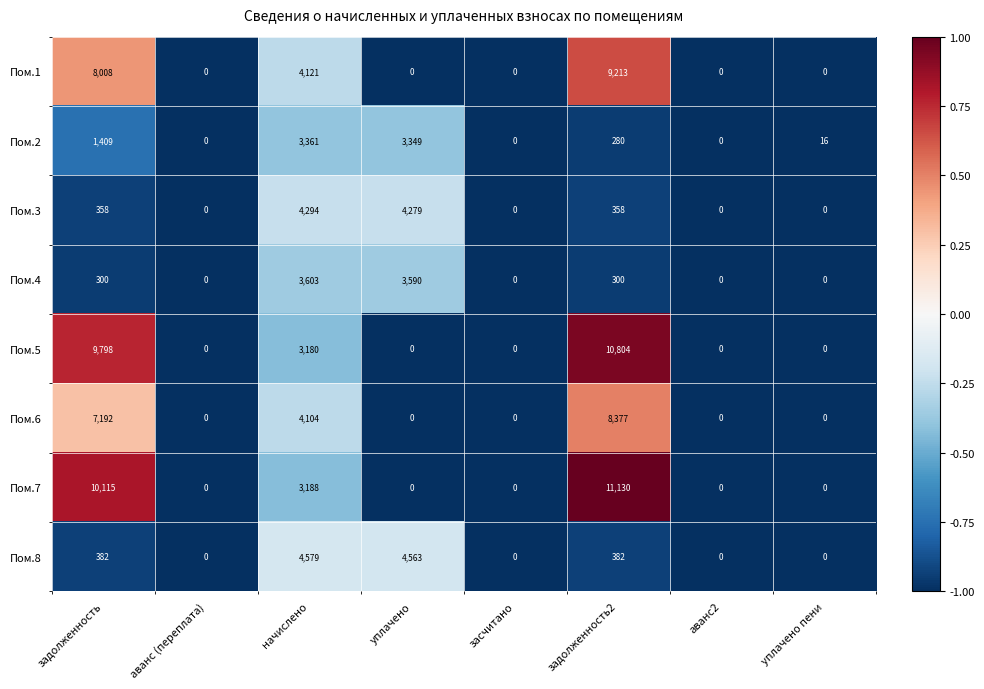

True or false: Пом.3 has a value of 0 at засчитано.

True